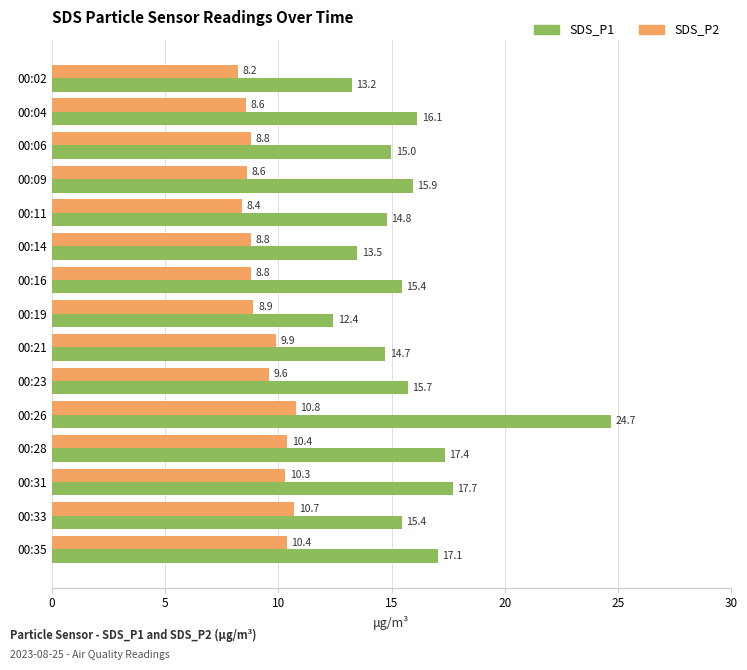

Which series changed the most between 00:04 and 00:31?

SDS_P2